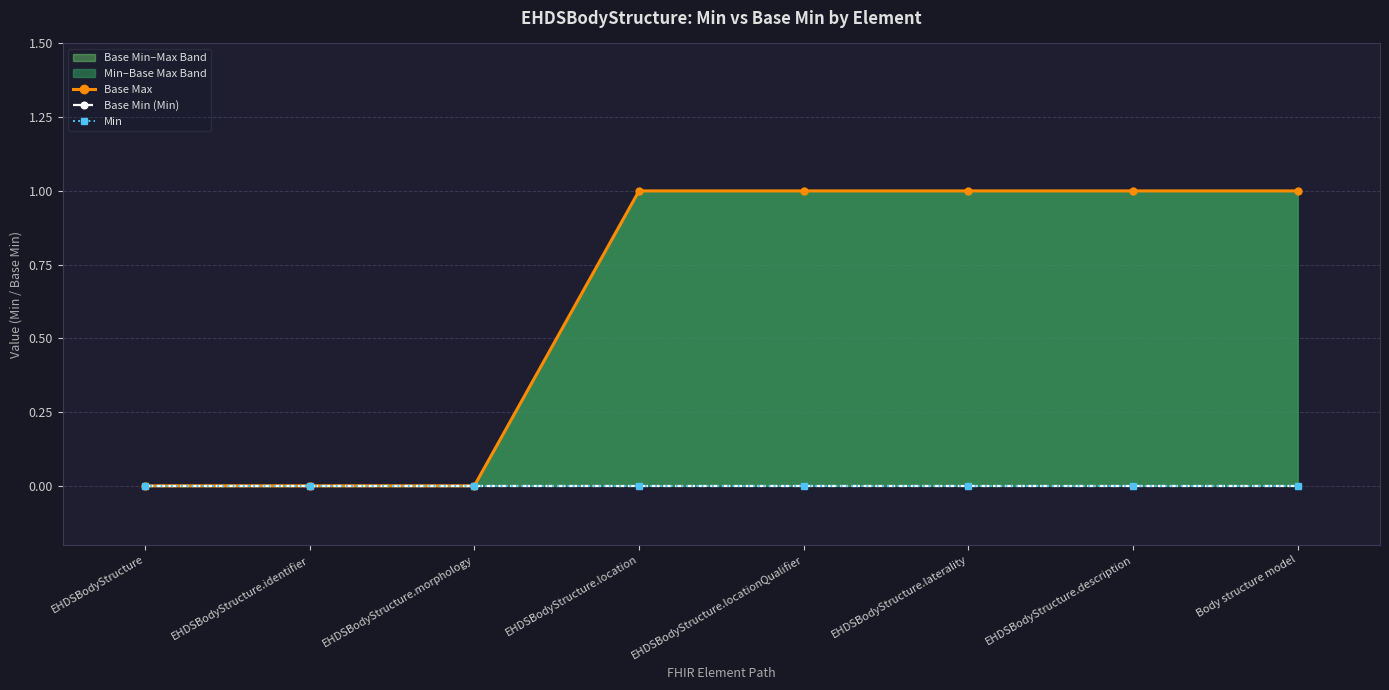

Which series has the largest range (max minus min)?

Base Max